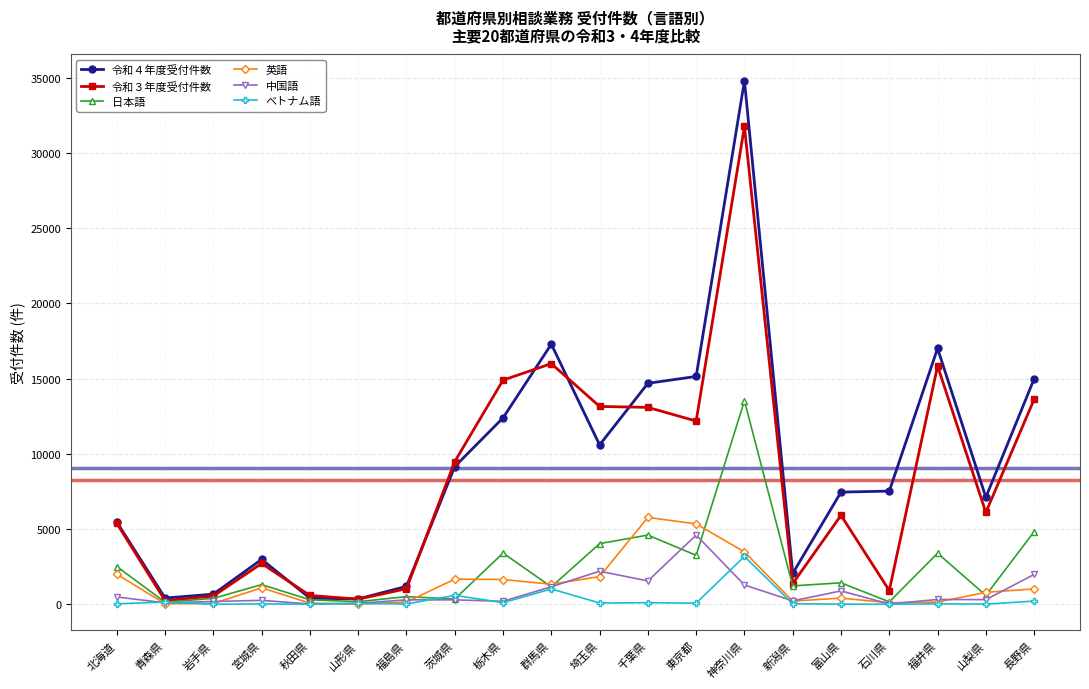

What is the label of the 1st point from the right?

長野県